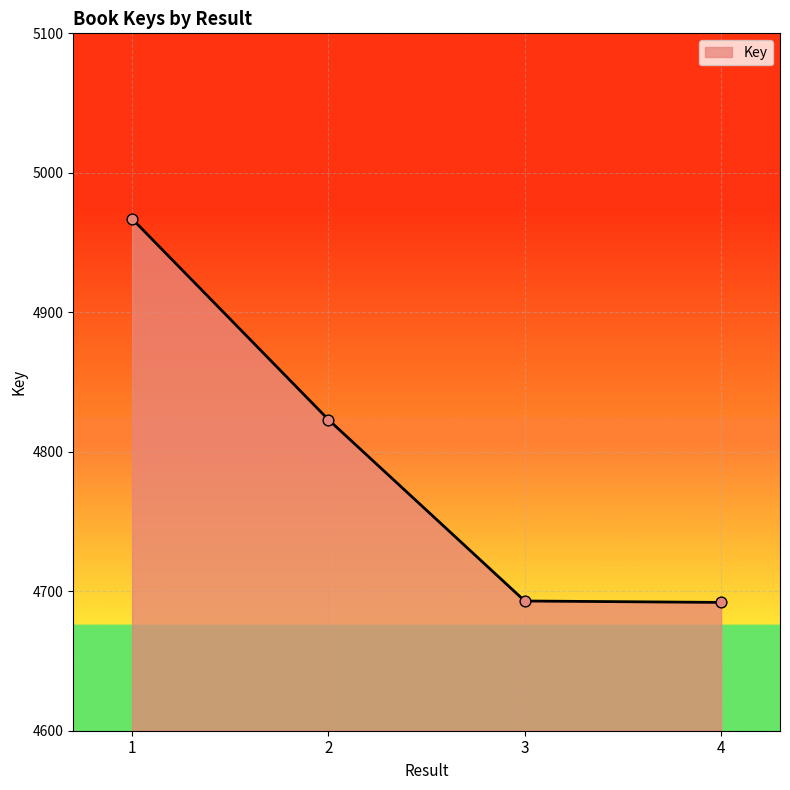

What is the ratio of the value at 1 to the value at 3?

1.1